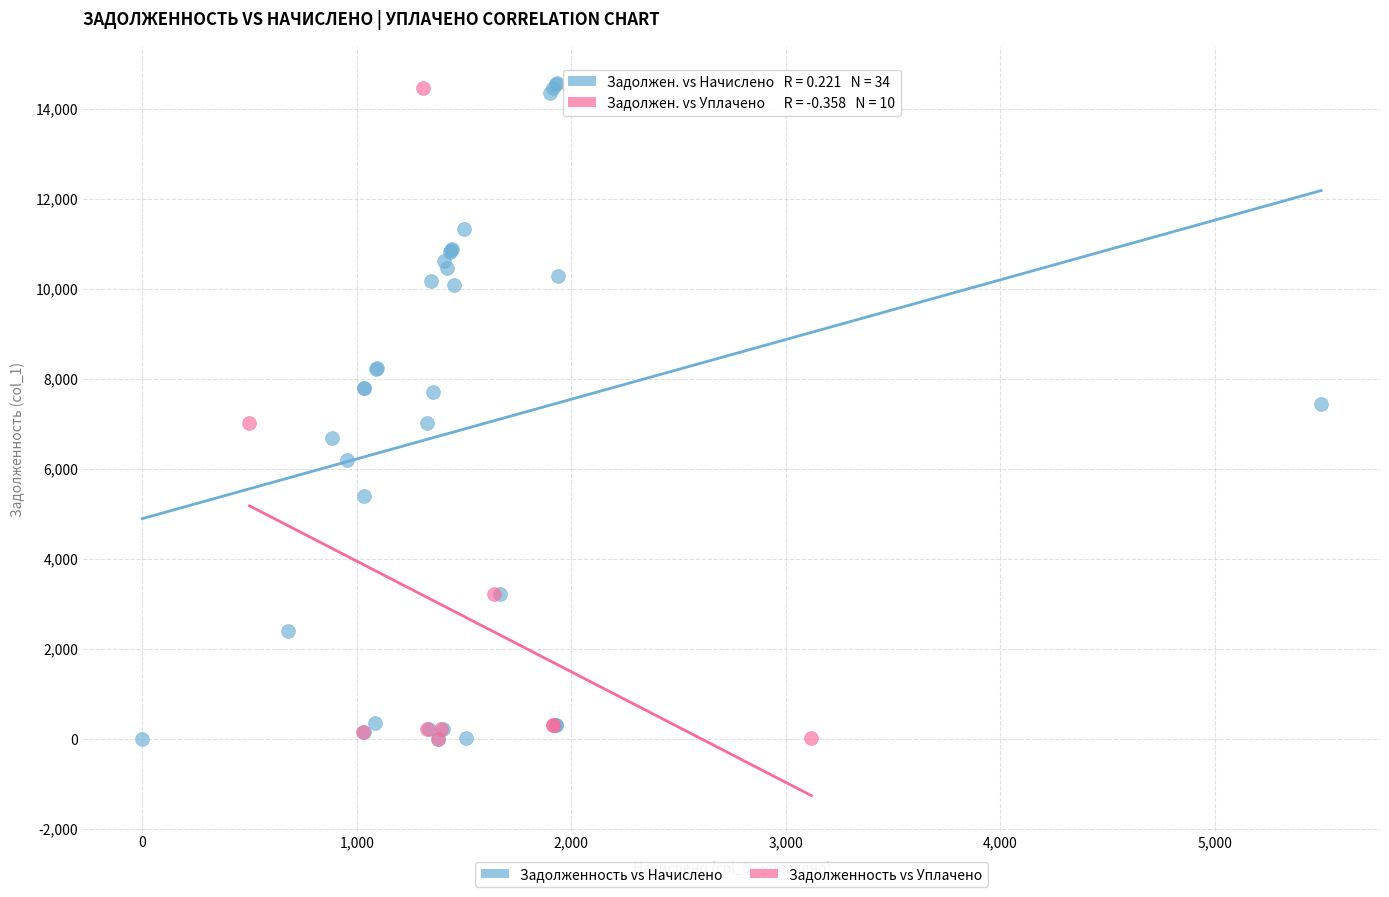

What are all the series names shown in the legend?

Задолженность vs Начислено, Задолженность vs Уплачено